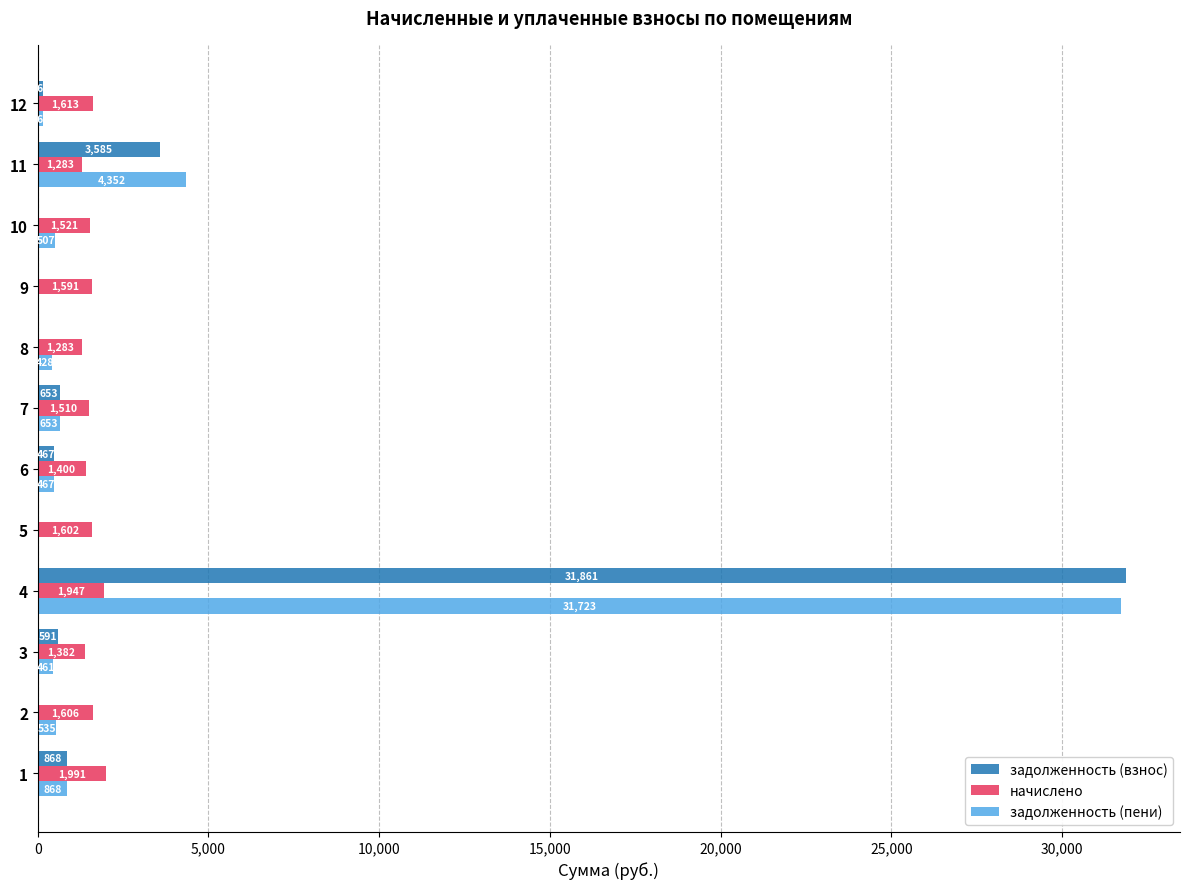

What are all the series names shown in the legend?

задолженность (взнос), начислено, задолженность (пени)